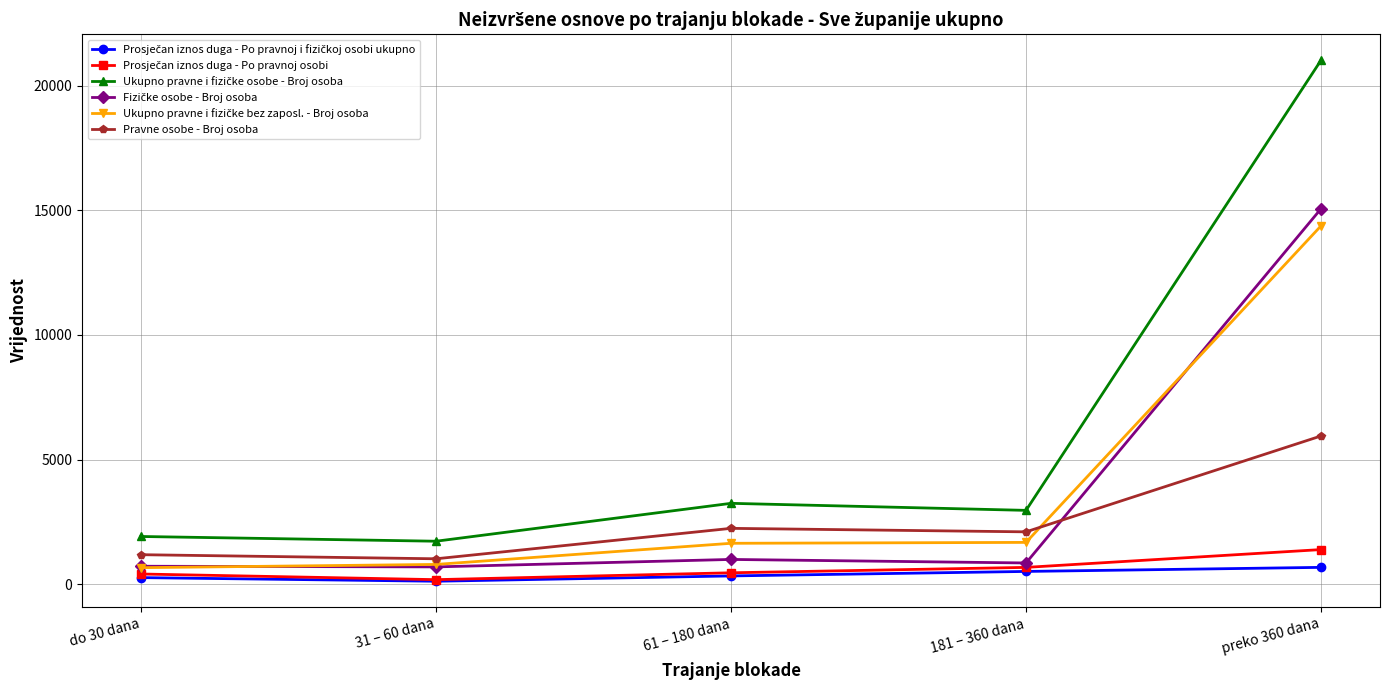

Where is the first local minimum for Pravne osobe - Broj osoba?

31 – 60 dana